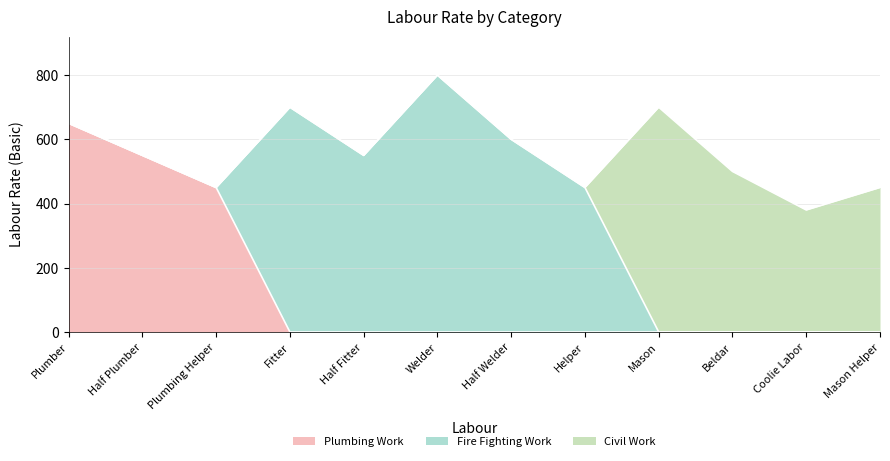

Reading left to right, what are all the values shown in this chart?

Plumbing Work: 650	550	450	0	0	0	0	0	0	0	0	0
Fire Fighting Work: 0	0	0	700	550	800	600	450	0	0	0	0
Civil Work: 0	0	0	0	0	0	0	0	700	500	380	450